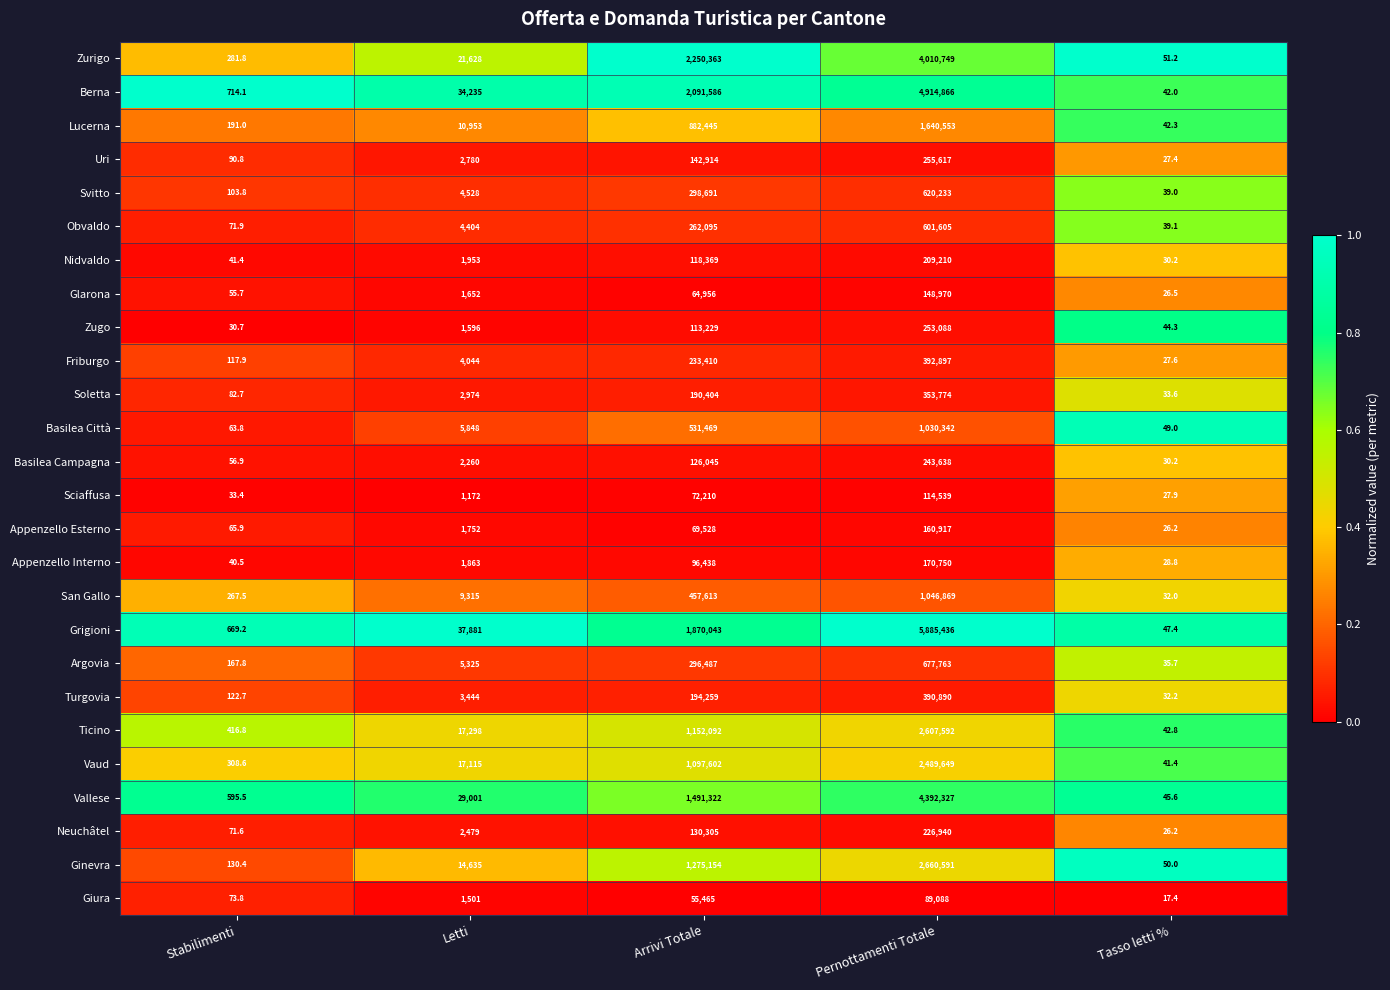

Is it true that Grigioni equals 7697567.5 at Pernottamenti Totale?

False